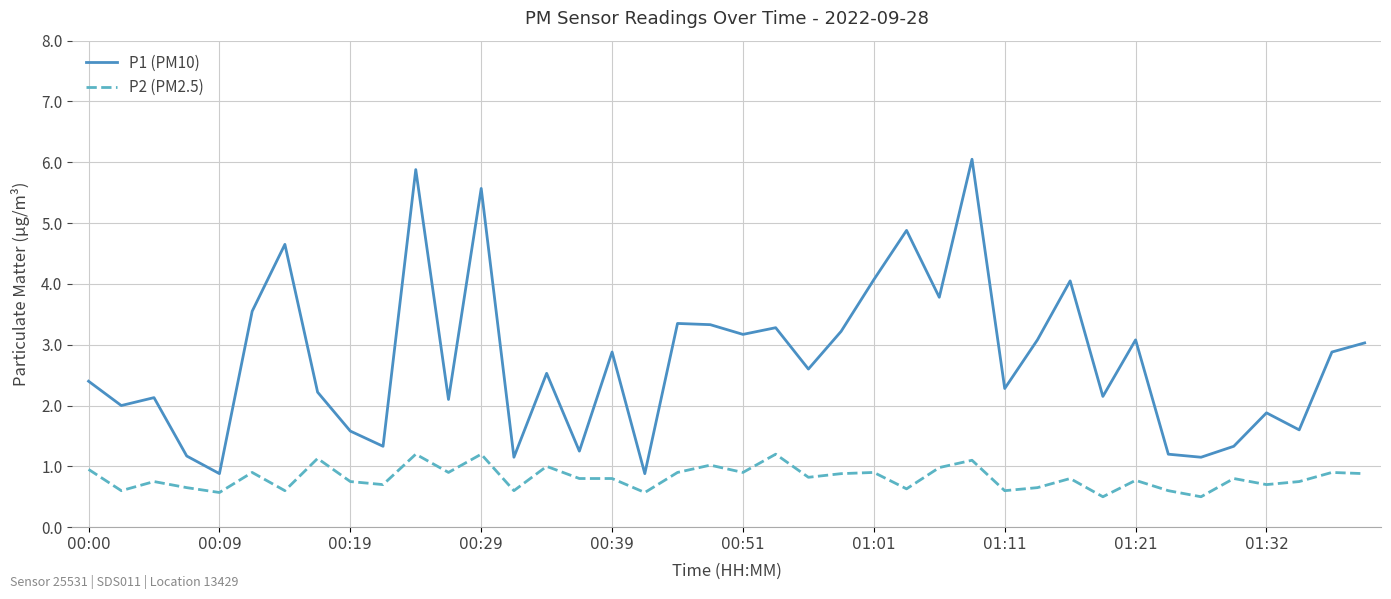

Which series has the largest total across all categories?

P1 (PM10)